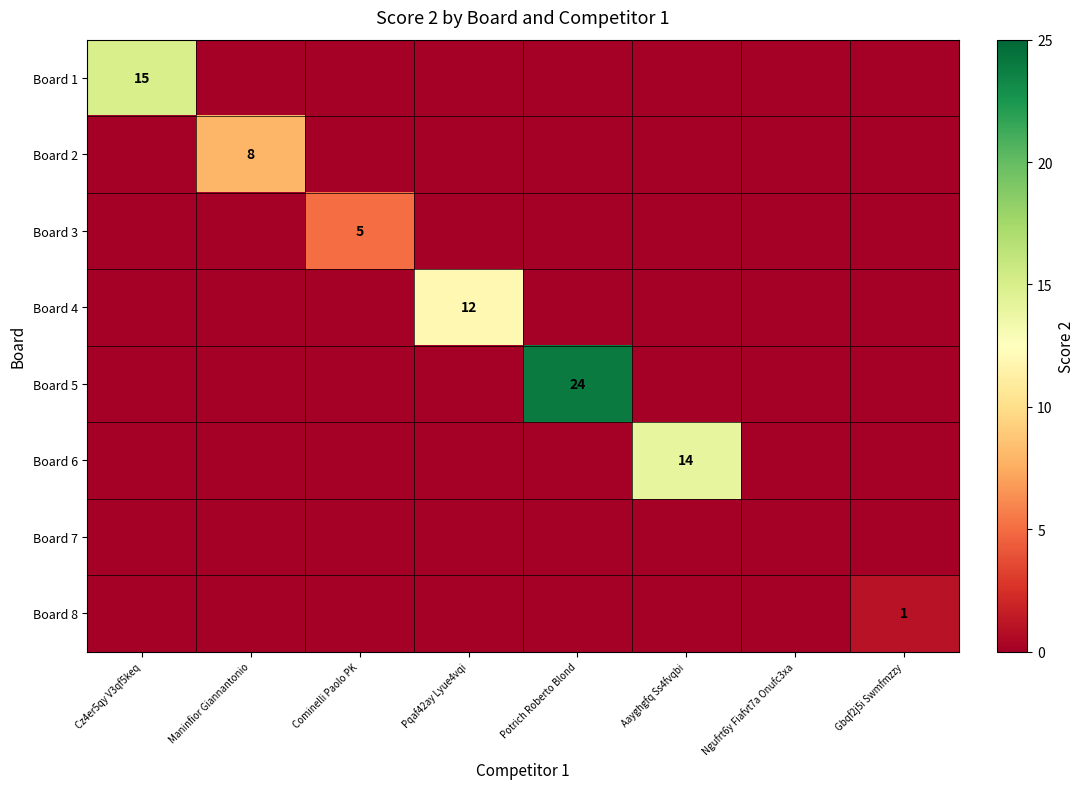

What is the spread (max minus min) of values at Gbqf2j5i Swmfmzzy?

1